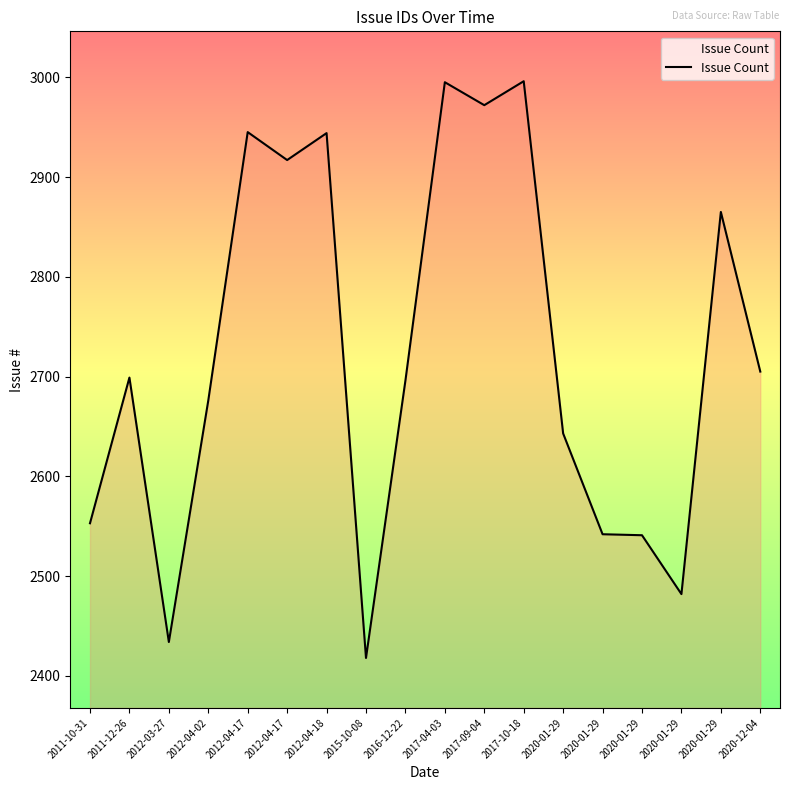

At which category does the data reach its first local valley?

2012-03-27